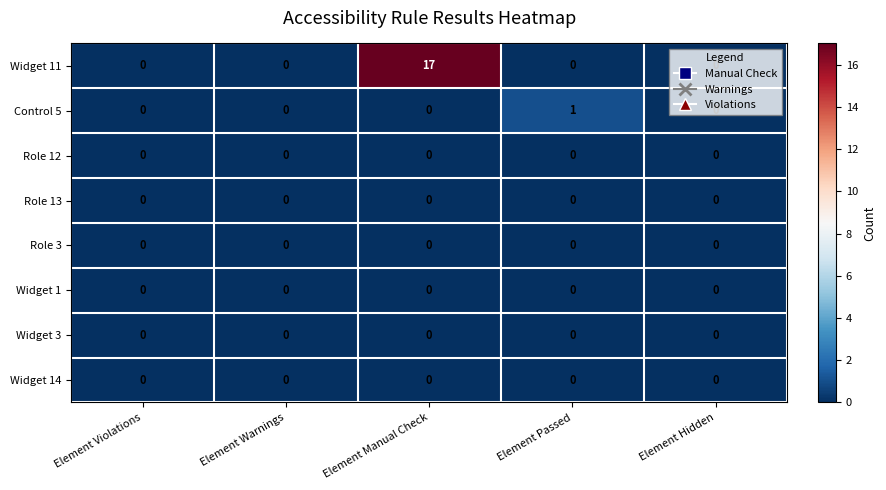

Which series has the largest total across all categories?

Widget 11